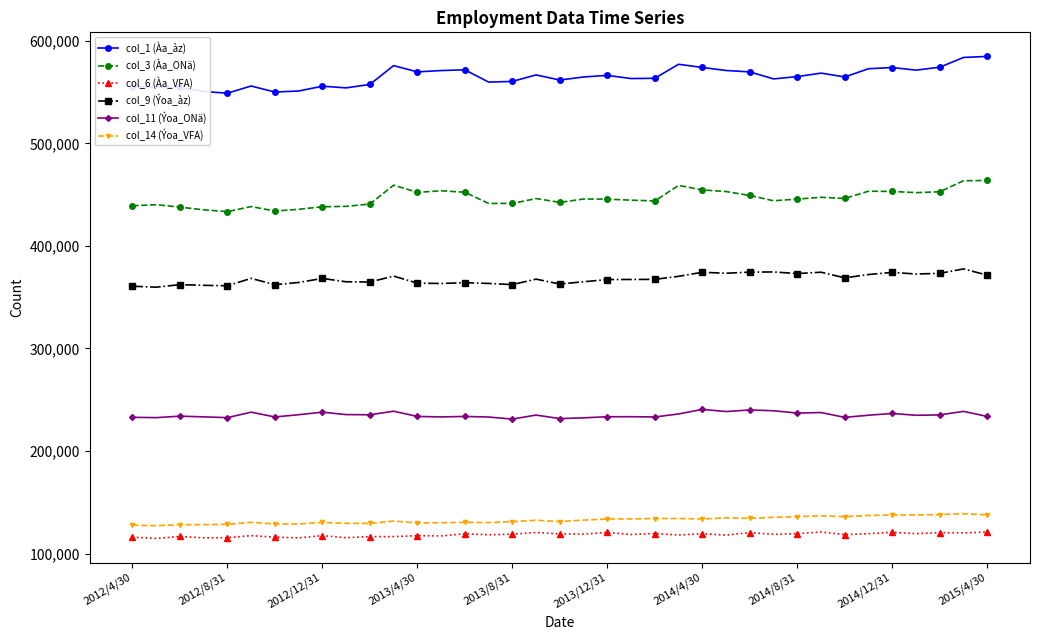

What are all the series names shown in the legend?

col_1 (Àa_àz), col_3 (Àa_ONä), col_6 (Àa_VFA), col_9 (Ýoa_àz), col_11 (Ýoa_ONä), col_14 (Ýoa_VFA)